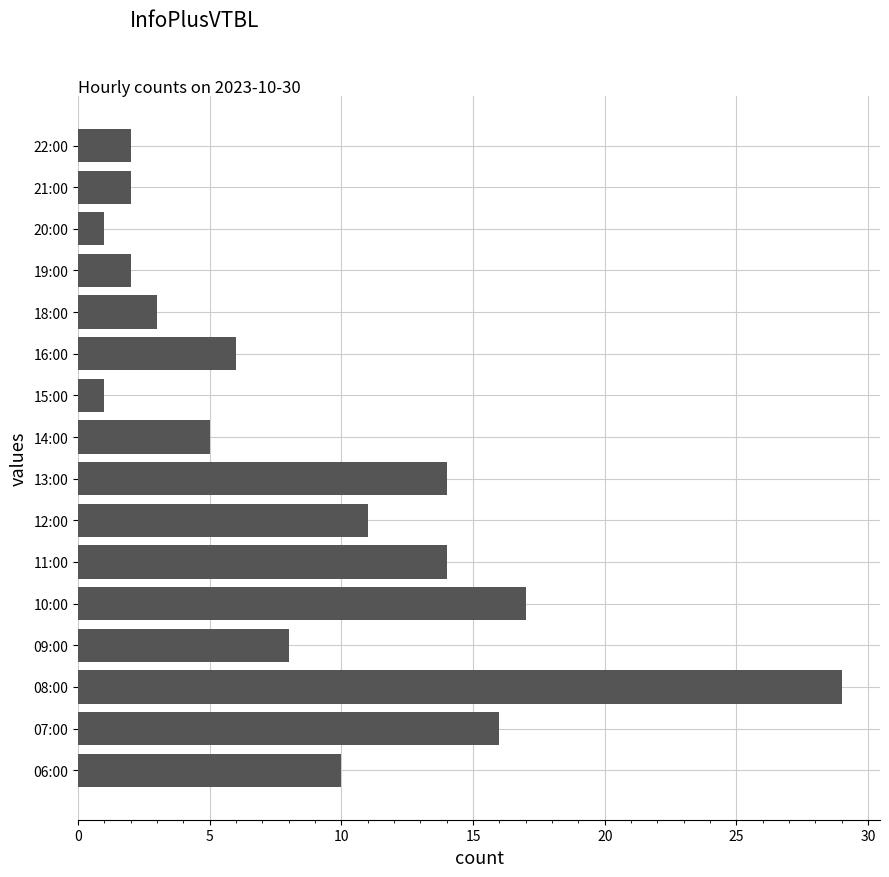

Approximately how many times larger is the value at 16:00 compared to 22:00?

3.0